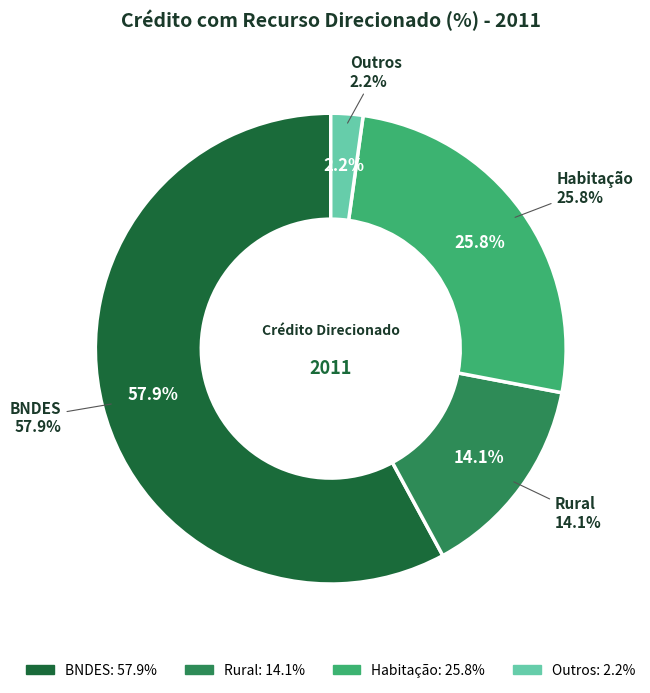

How much of the chart is everything except Rural?

85.9%